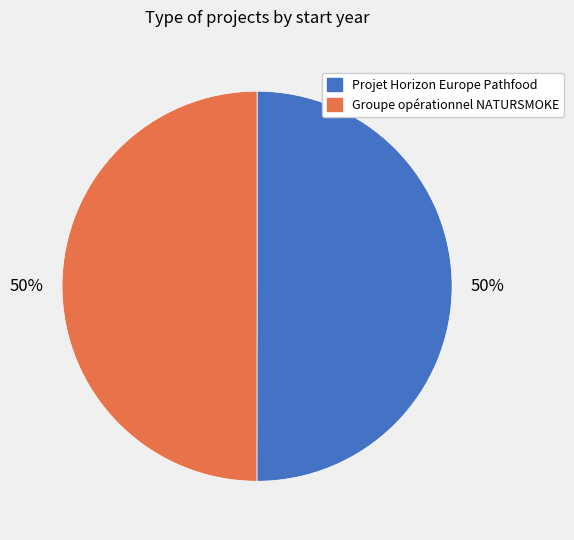

Approximately how many times larger is the value at Projet Horizon Europe Pathfood compared to Groupe opérationnel NATURSMOKE?

1.0